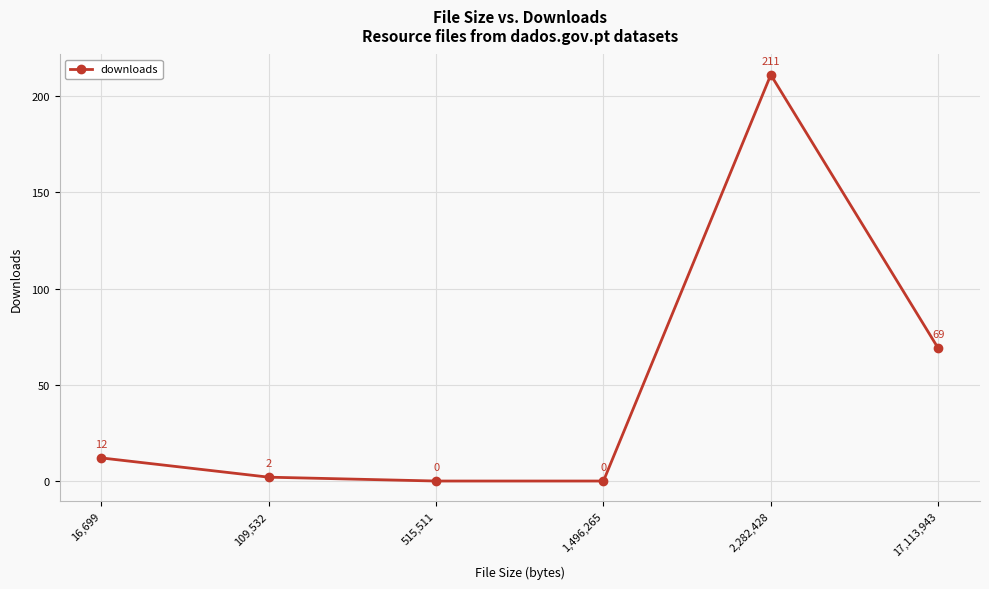

The value at 16,699 is 5. True or false?

False